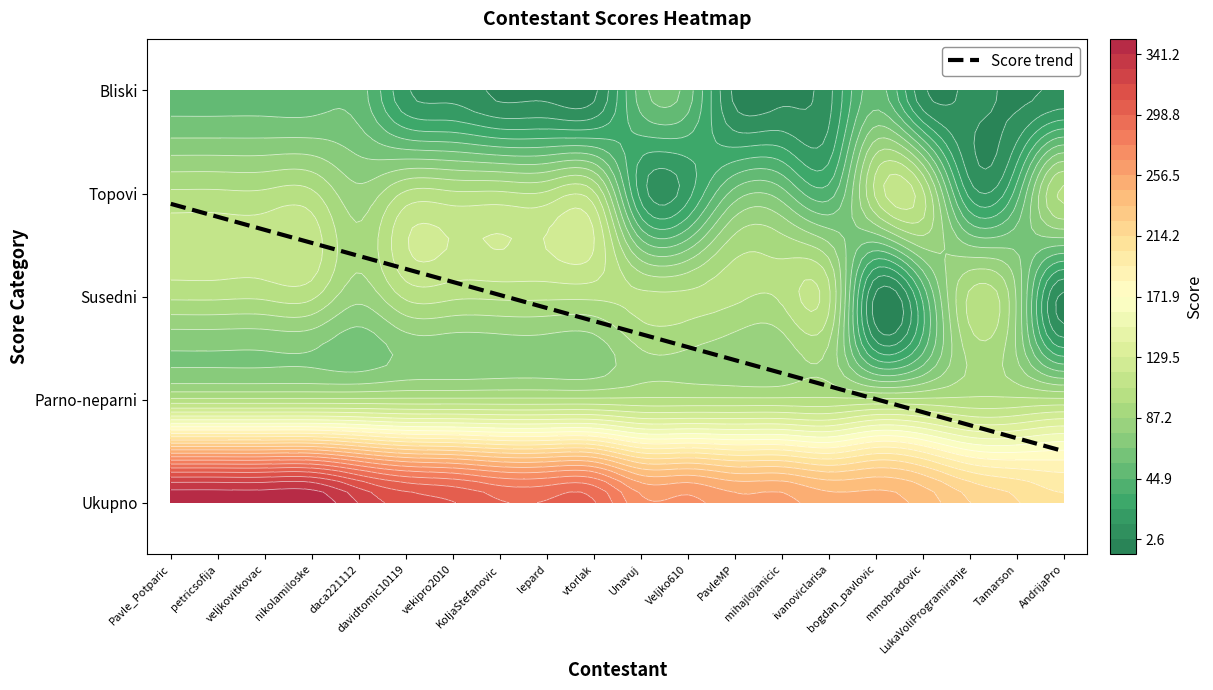

The value of bogdan_pavlovic at Ukupno is 362. True or false?

False